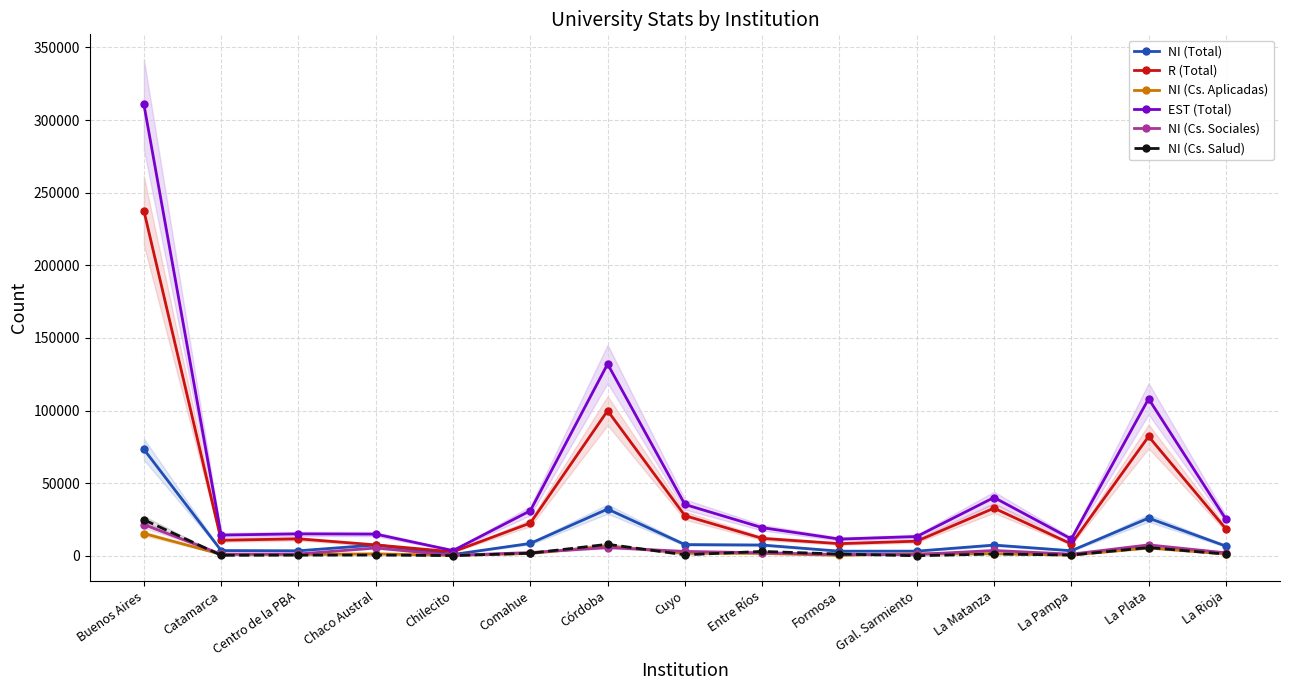

Rank the categories by NI (Cs. Aplicadas) value from highest to lowest.

Buenos Aires, Córdoba, La Plata, Cuyo, Entre Ríos, Comahue, La Matanza, Gral. Sarmiento, Chaco Austral, La Rioja, Catamarca, Centro de la PBA, La Pampa, Formosa, Chilecito